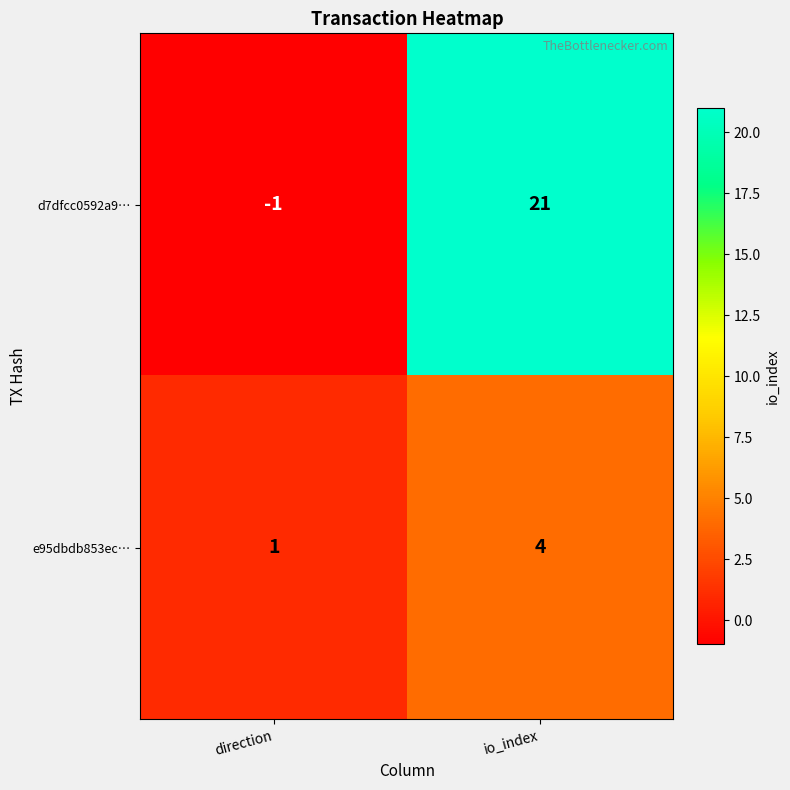

Read the d7dfcc0592a9… value at io_index, to the nearest 10.

20